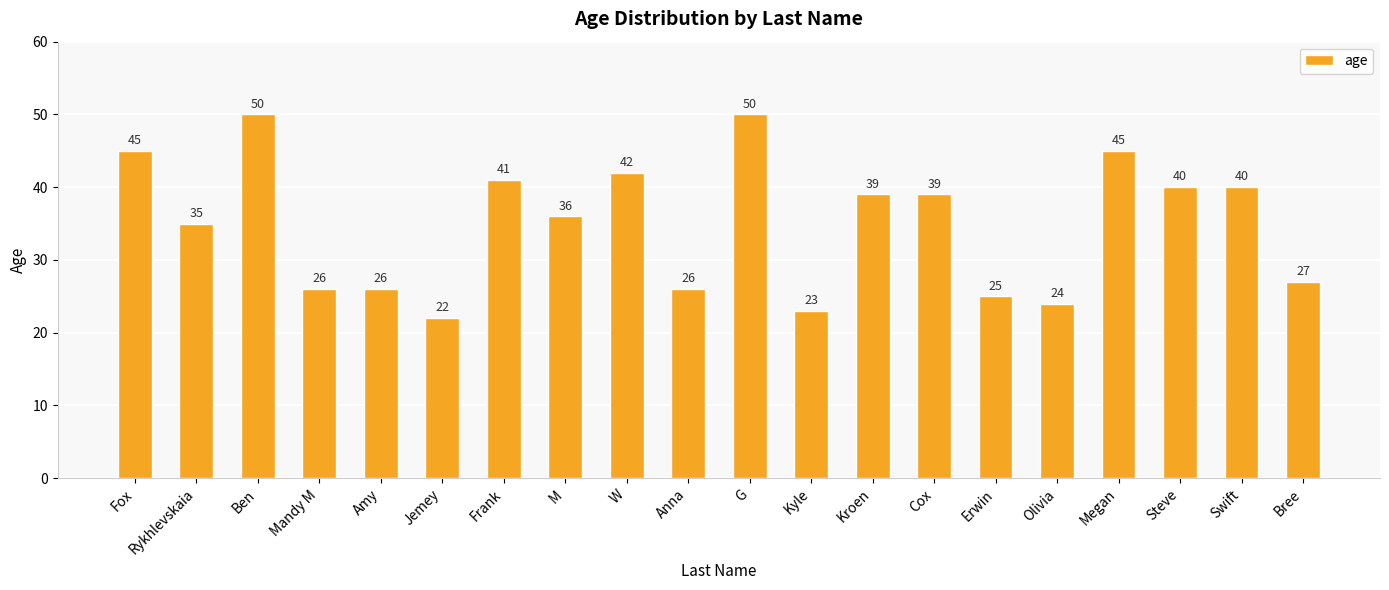

True or false: the data shows 35 at Rykhlevskaia.

True